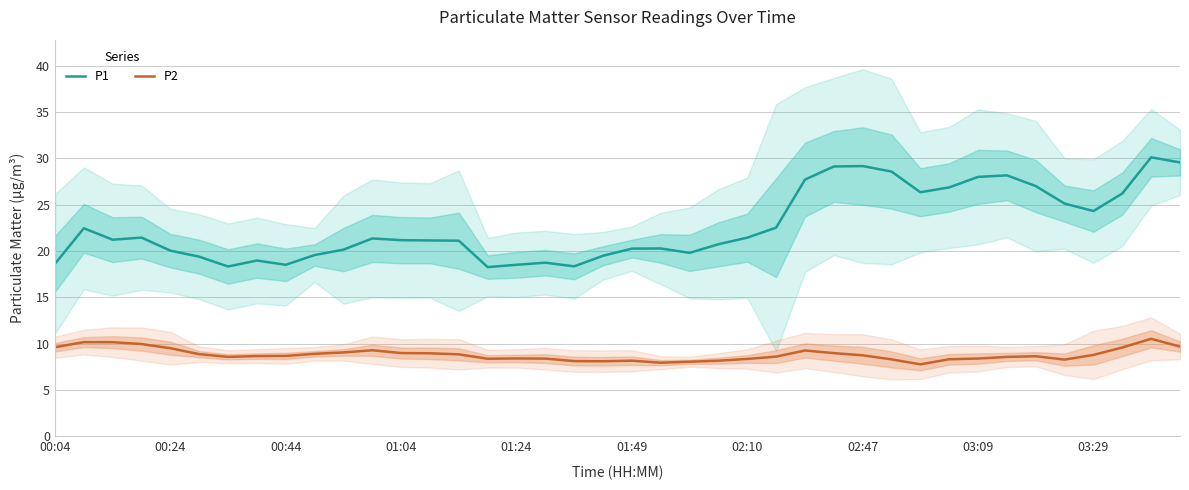

How many lines are shown in the chart?

2